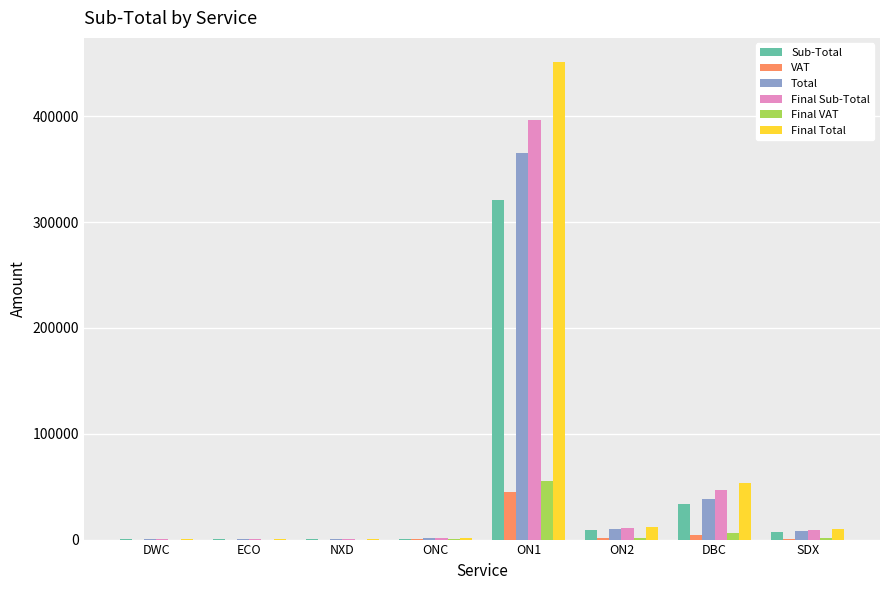

Are the bars grouped side by side (vs. stacked)?

Yes